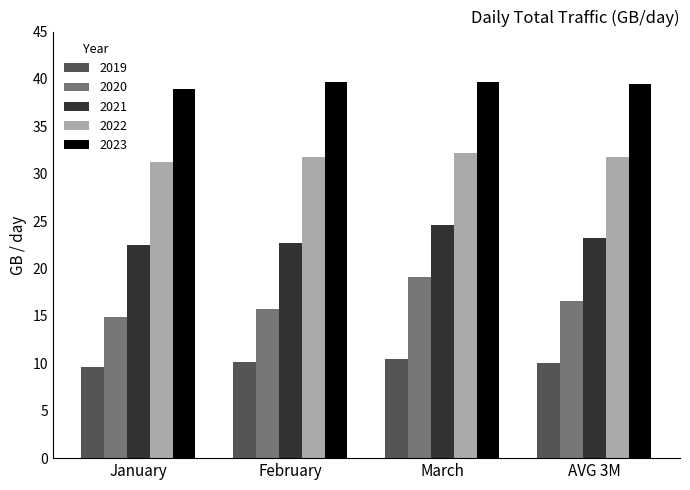

Which series has the largest range (max minus min)?

2020